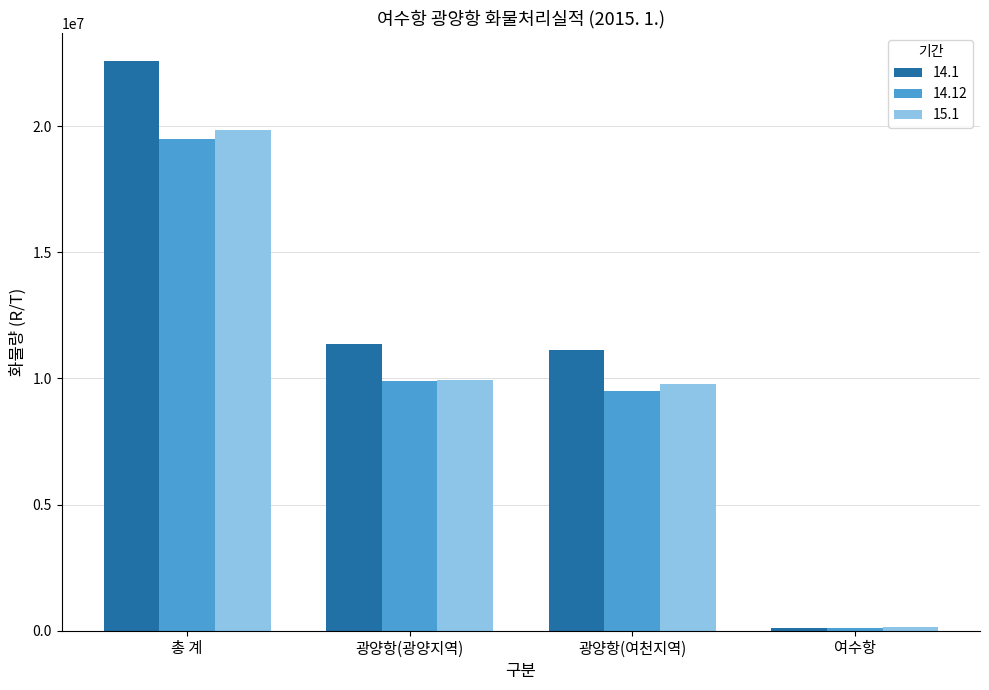

Reading left to right, transcribe all the data shown in this chart.

14.1: 총 계=22563698	광양항(광양지역)=11351417	광양항(여천지역)=11111309	여수항=100972
14.12: 총 계=19493375	광양항(광양지역)=9890079	광양항(여천지역)=9483307	여수항=119989
15.1: 총 계=19845299	광양항(광양지역)=9934497	광양항(여천지역)=9763858	여수항=146944